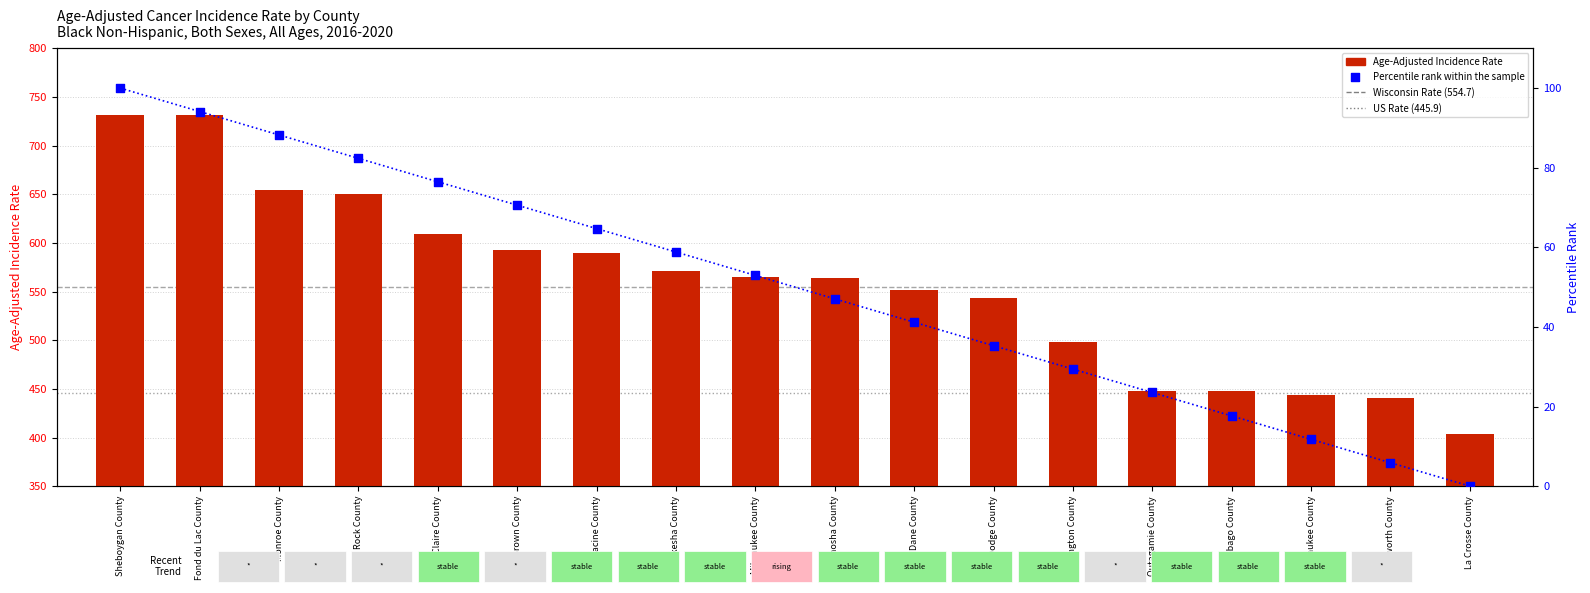

What is the total value across all series at Sheboygan County?

831.2